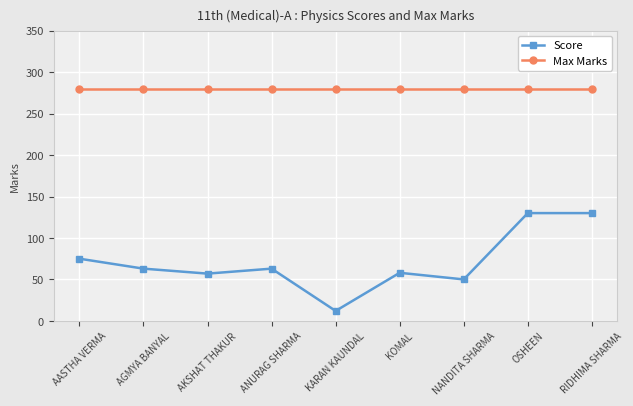

What is the difference between the Score values at AGMYA BANYAL and NANDITA SHARMA?

13